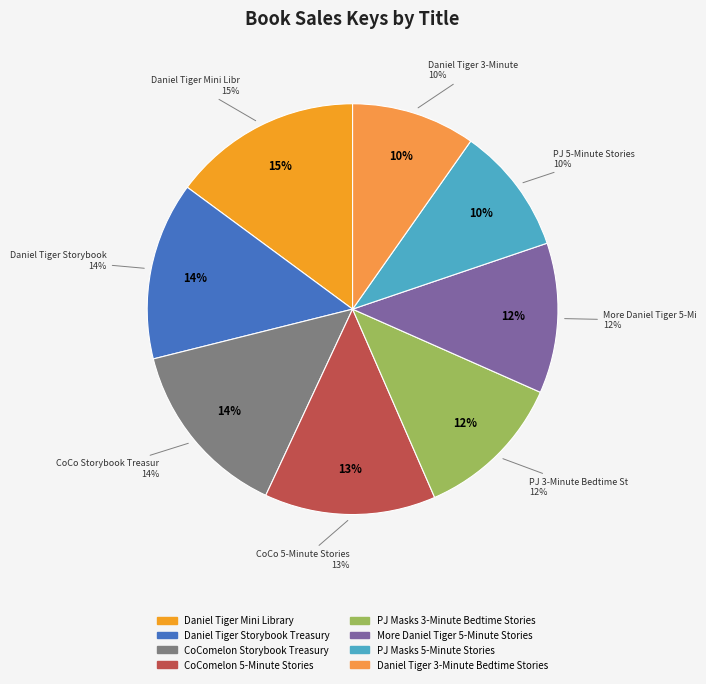

What percentage do PJ Masks 5-Minute Stories and Daniel Tiger 3-Minute Bedtime Stories together represent?

19.8%